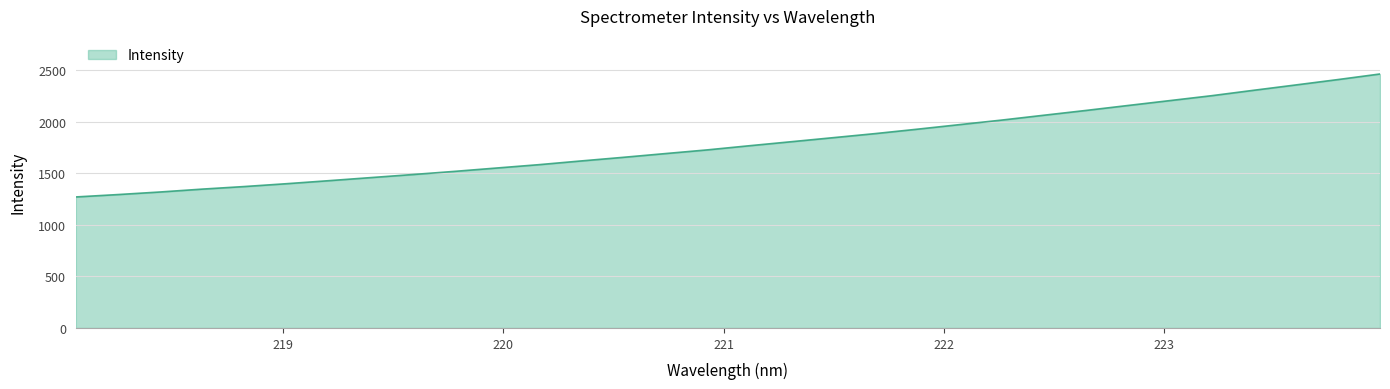

What is the maximum value shown in the chart?

2465.2